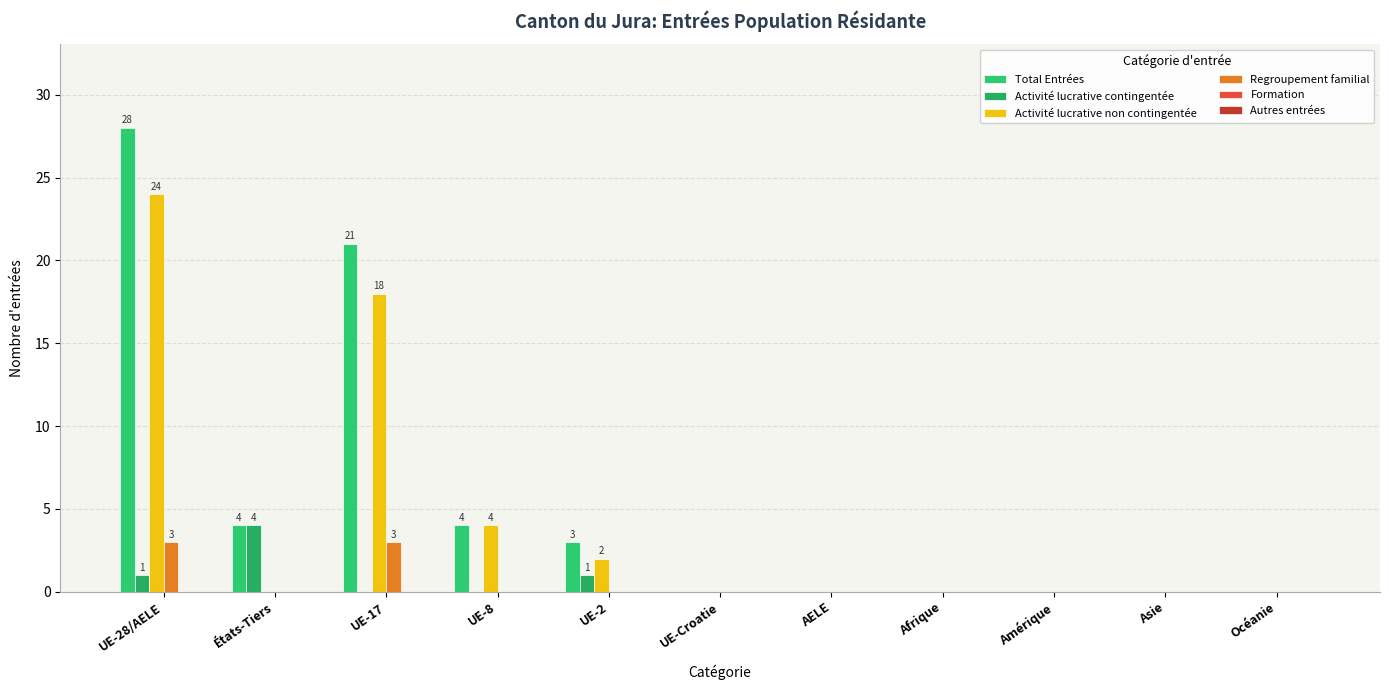

What is the highest value of the Activité lucrative contingentée series?

4